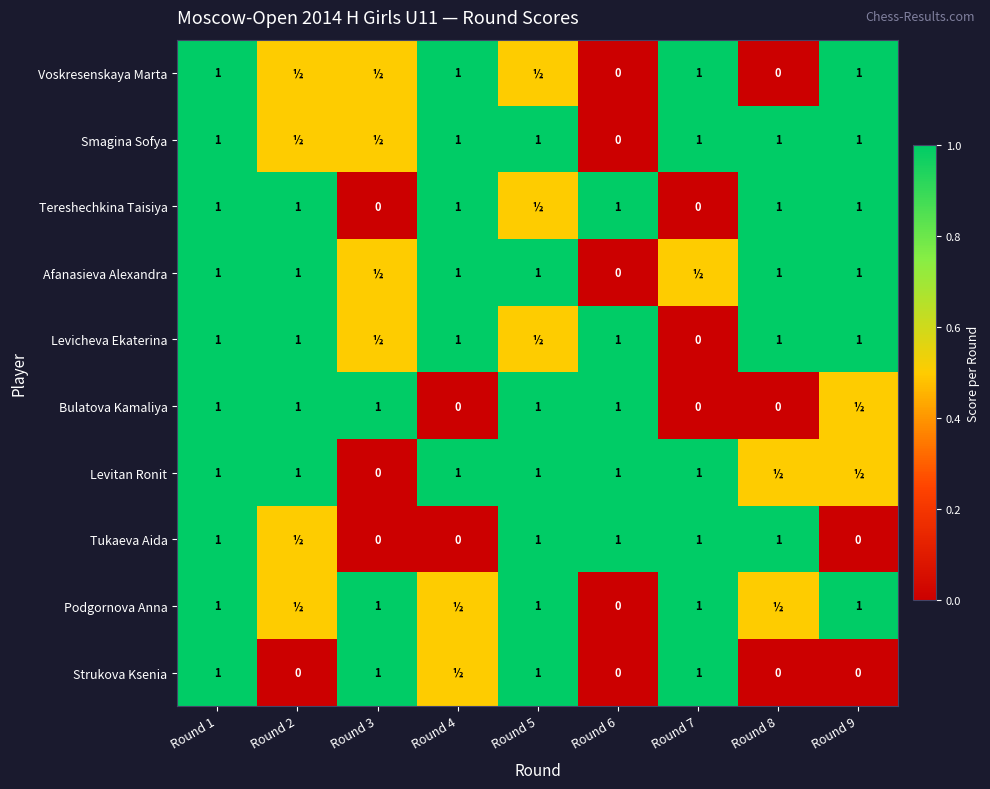

The Tereshechkina Taisiya series shows 1.6 at Round 9. True or false?

False